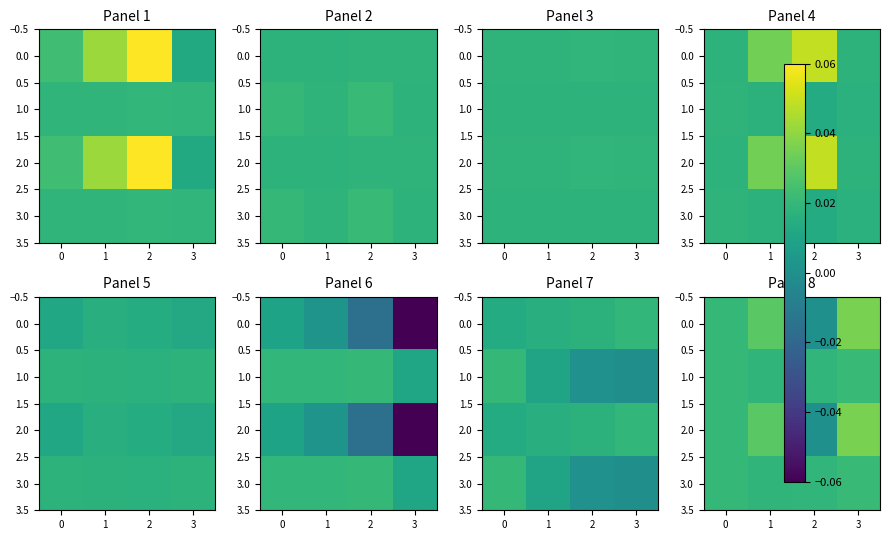

Which has a higher value, 2 or 3?

3